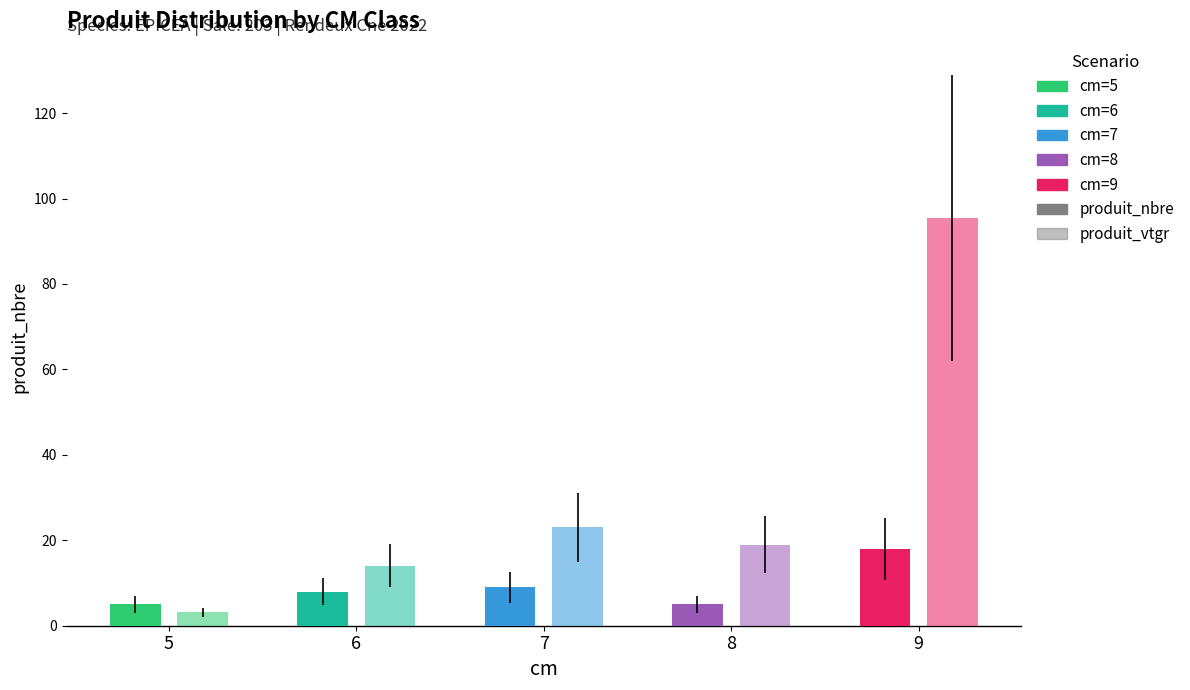

Between 5 and 8, which series saw the biggest shift?

produit_vtgr